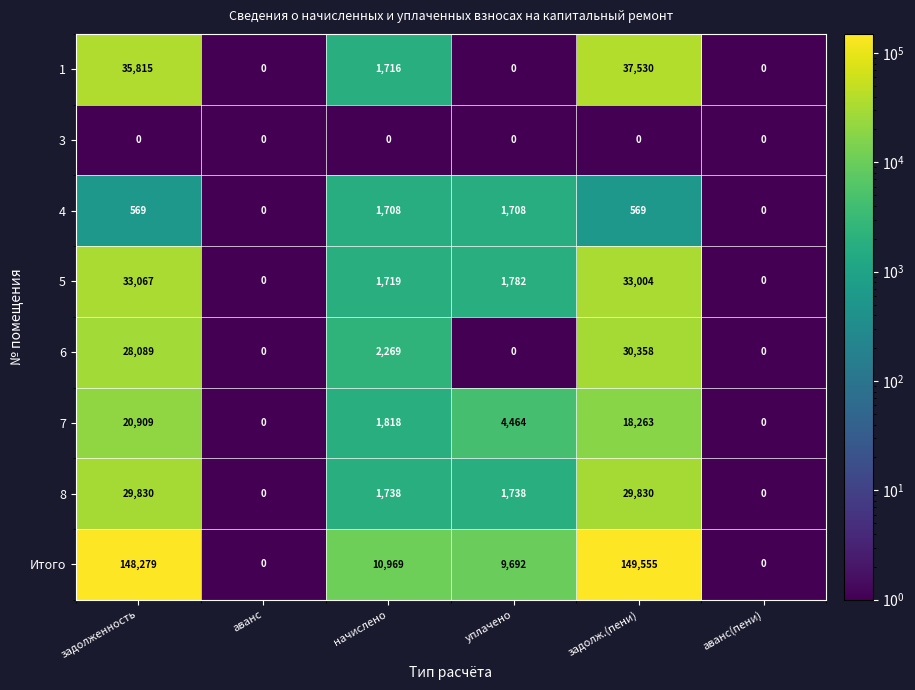

What is the greatest value displayed?

149555